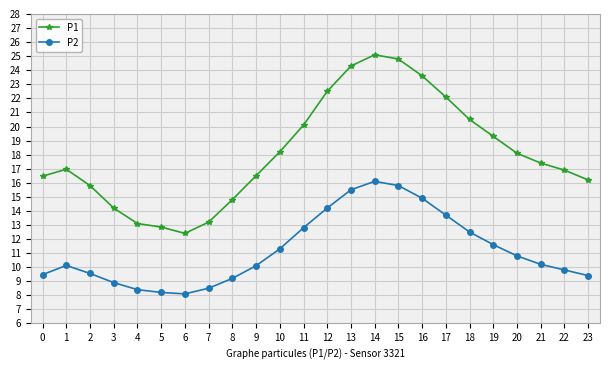

Rank the series by their maximum value, from highest to lowest.

P1, P2